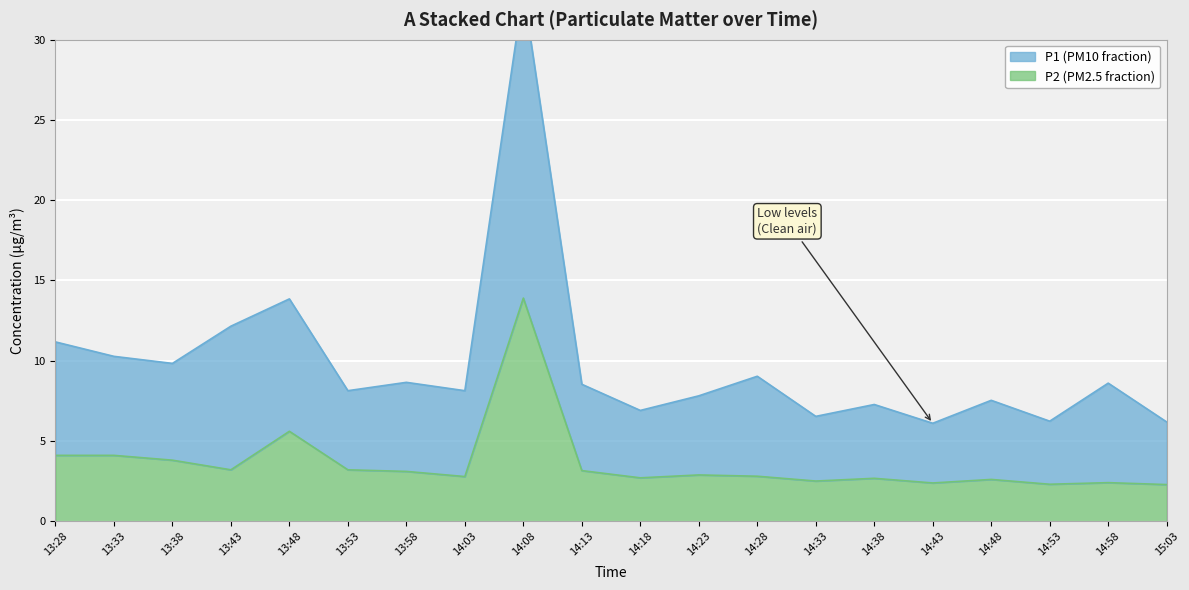

What are all the series names shown in the legend?

P1, P2